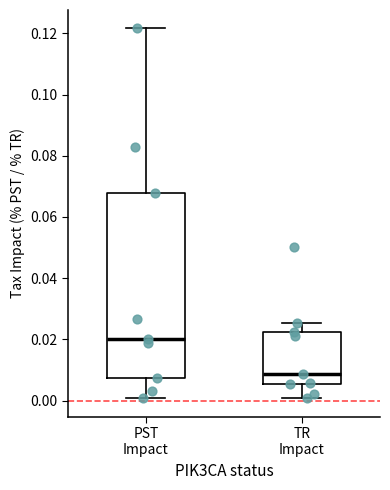

Comparing the boxes themselves (not the whiskers), which one is the tallest?

PST Impact